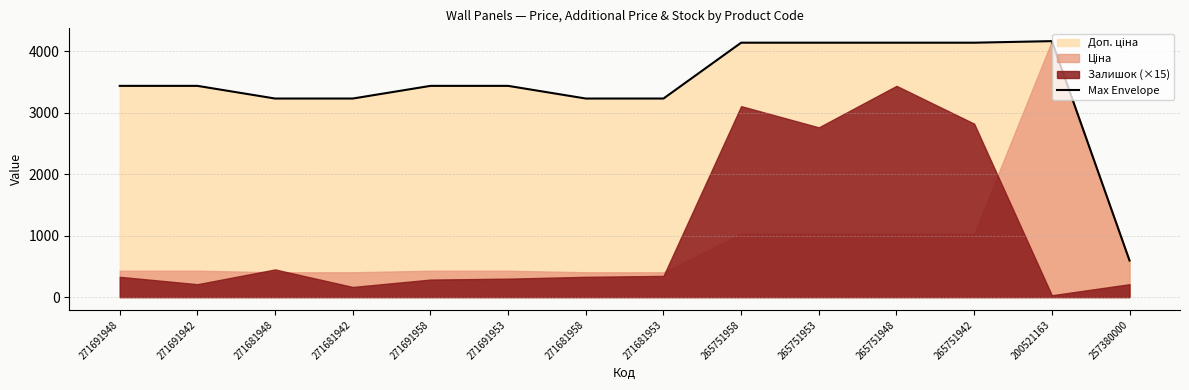

List the labels in order of value, smallest first.

257380000, 271681948, 271681942, 271681958, 271681953, 271691948, 271691942, 271691958, 271691953, 265751958, 265751953, 265751948, 265751942, 200521163